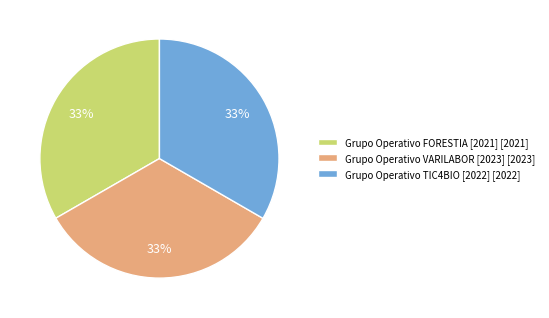

Does Grupo Operativo VARILABOR [2023] [2023] represent more than half of the total?

No